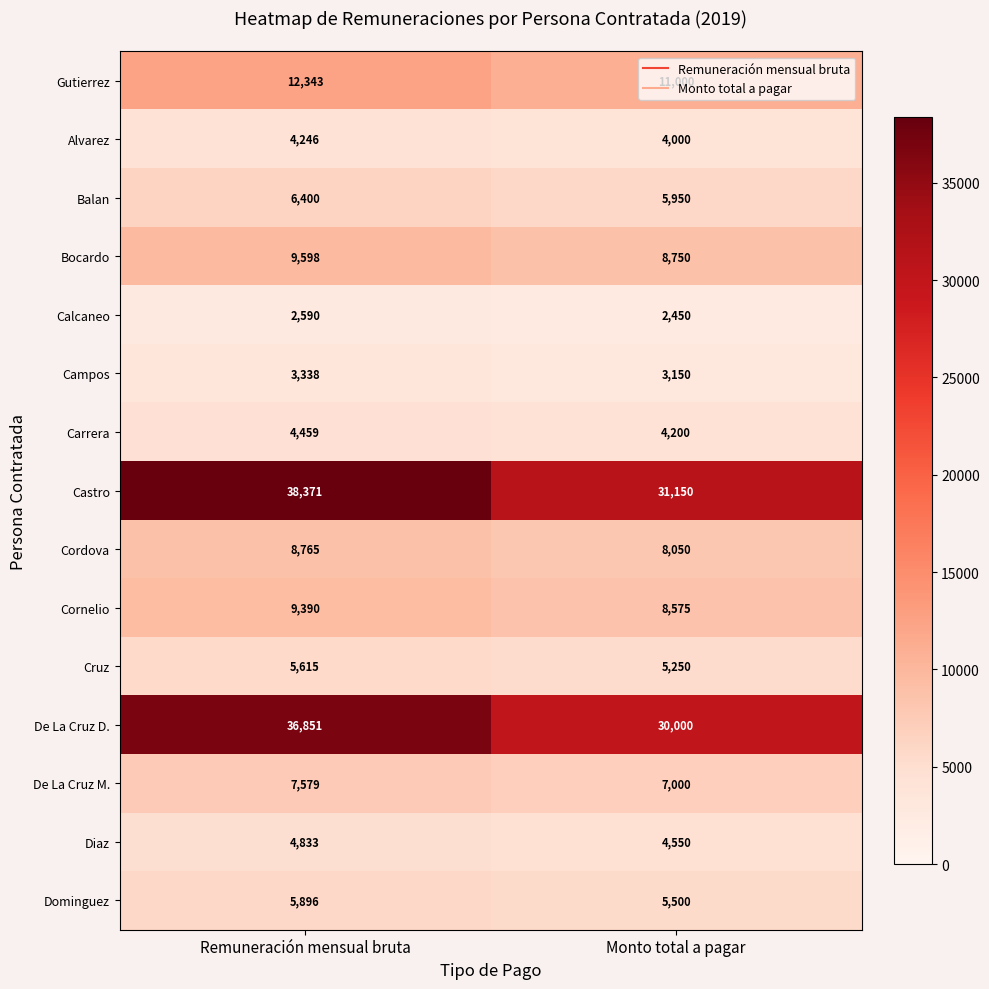

Rank the series at Remuneración mensual bruta from highest to lowest value.

Castro, De La Cruz D., Gutierrez, Bocardo, Cornelio, Cordova, De La Cruz M., Balan, Dominguez, Cruz, Diaz, Carrera, Alvarez, Campos, Calcaneo